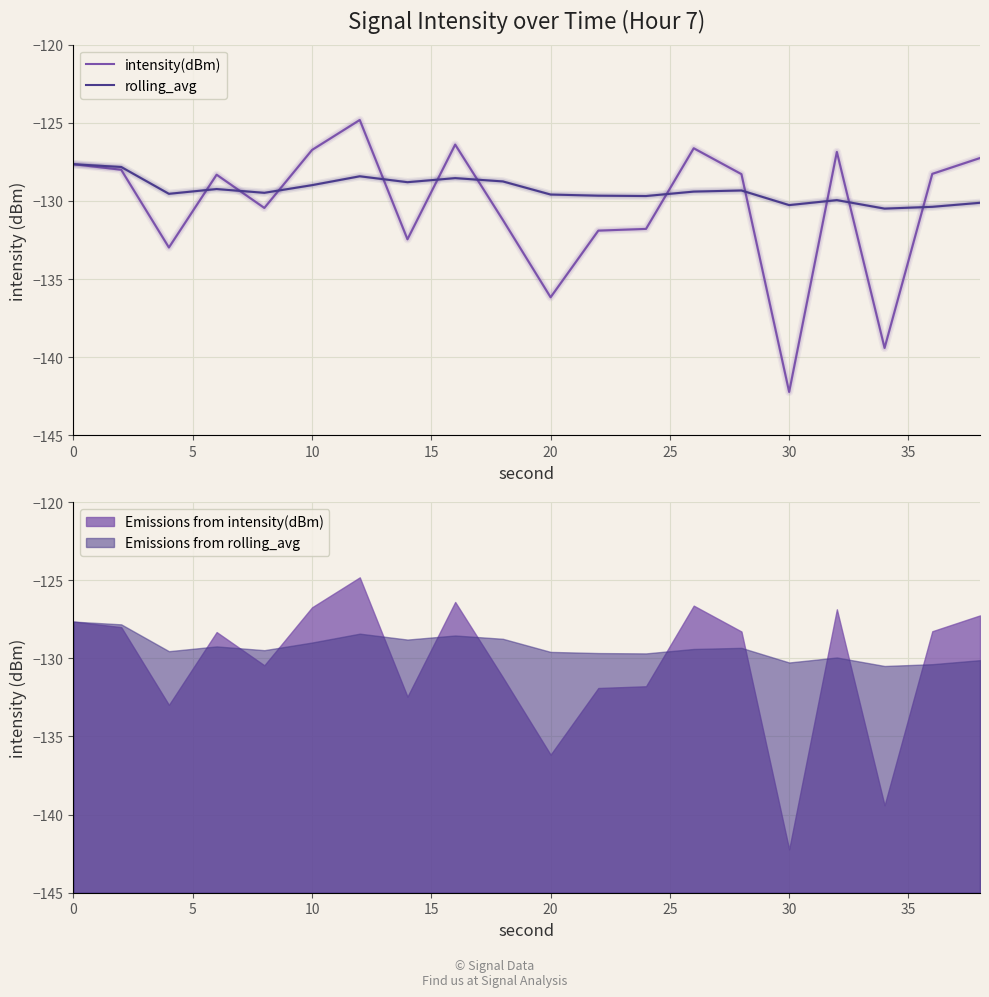

At which label does intensity(dBm) reach its minimum?

30